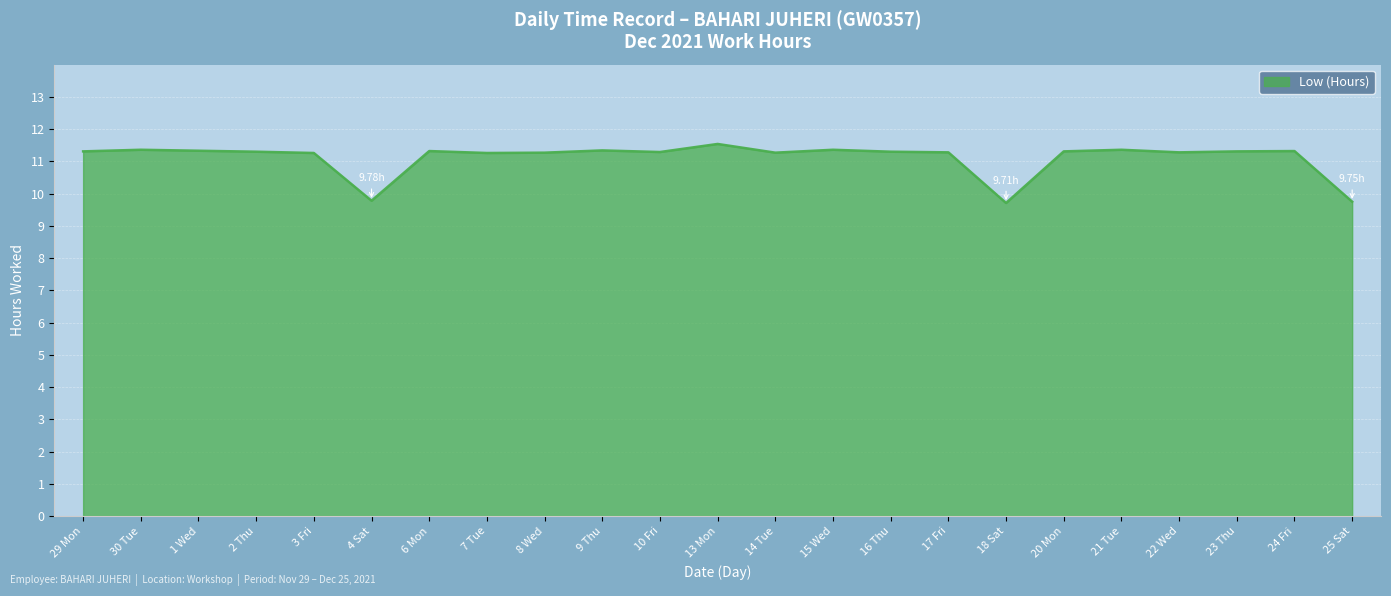

Approximately how many times larger is the value at 22 Wed compared to 8 Wed?

1.0